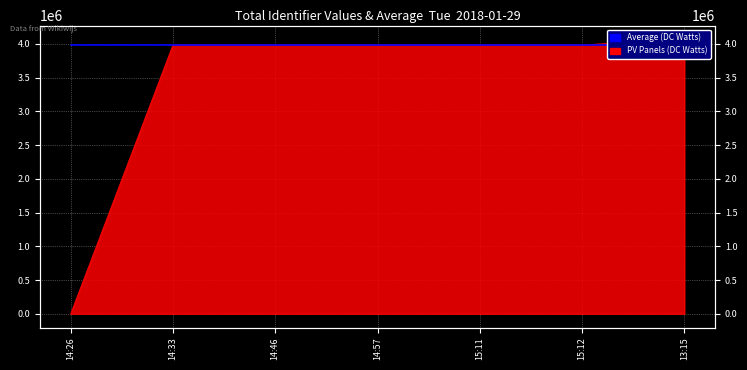

How many values are below 3984644?

3